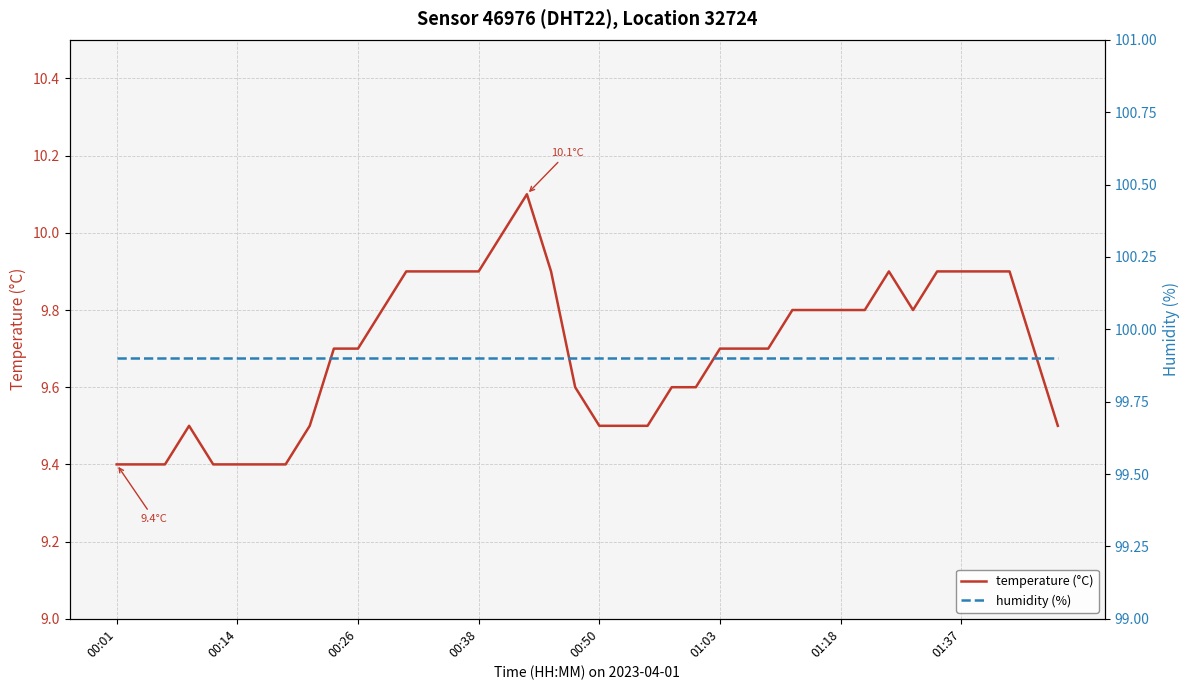

What is the difference between the maximum and minimum values in the temperature (°C) series?

0.7